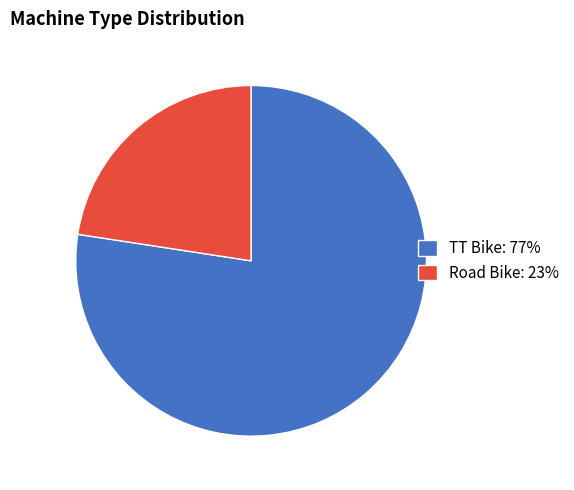

Do TT Bike: 77% and Road Bike: 23% together represent more than half of the pie?

Yes